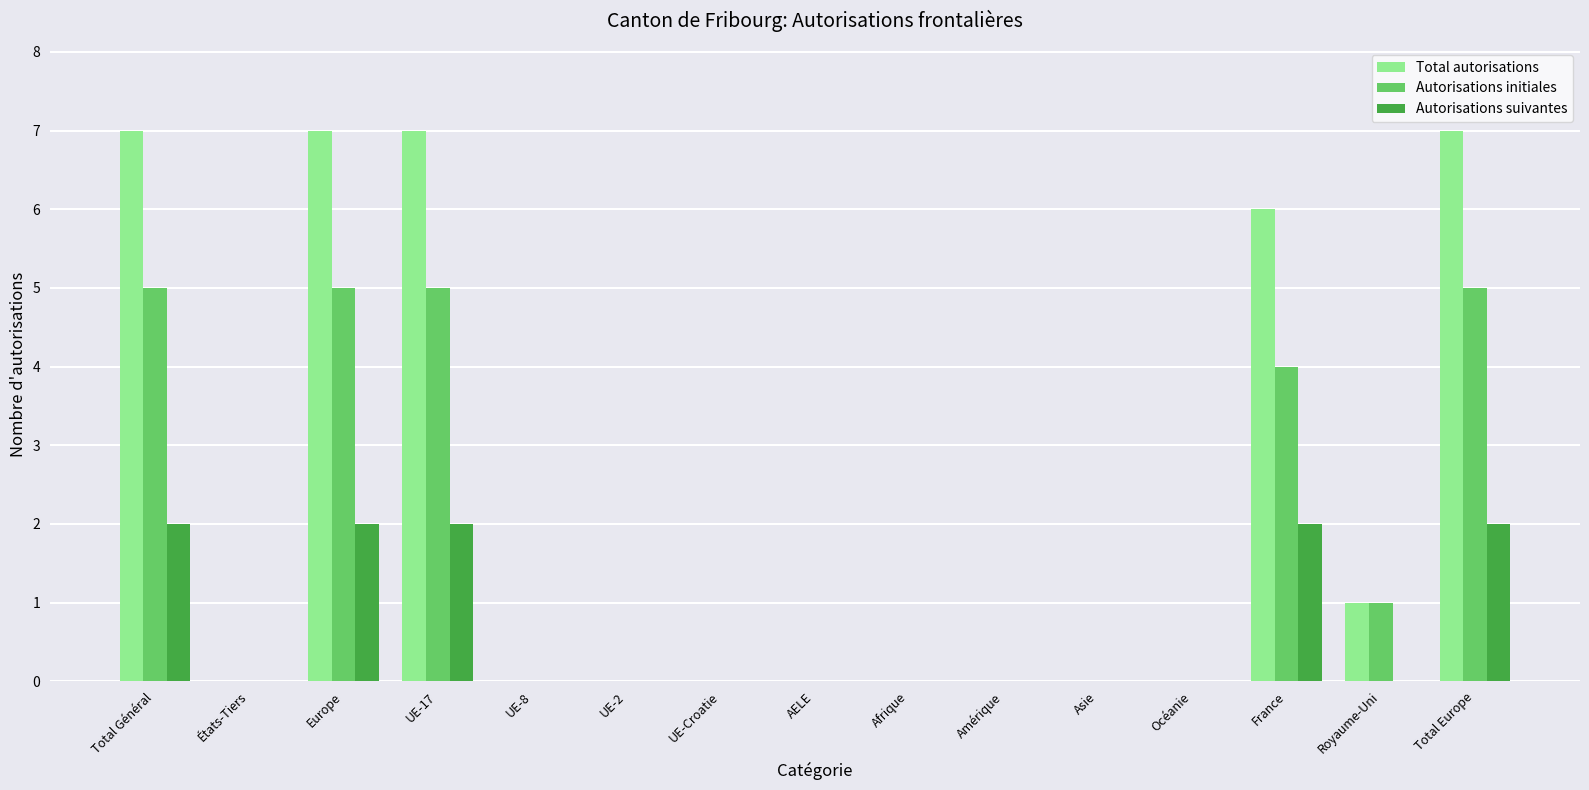

Which series has the widest spread of values?

Total autorisations